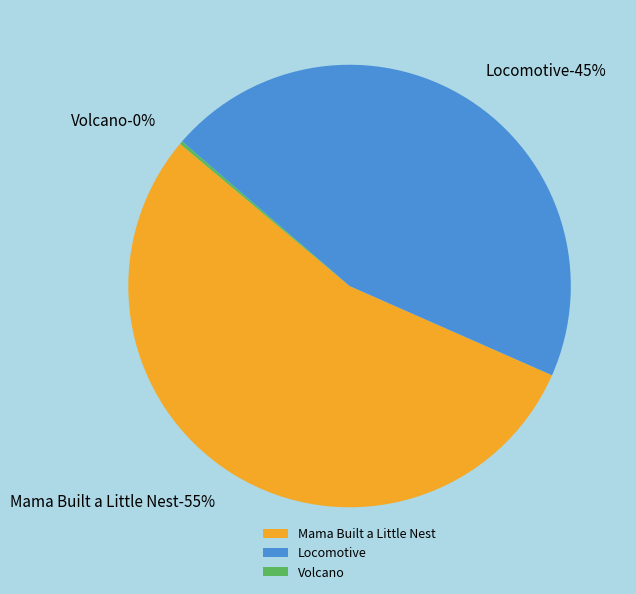

Count the number of slices in the pie.

3